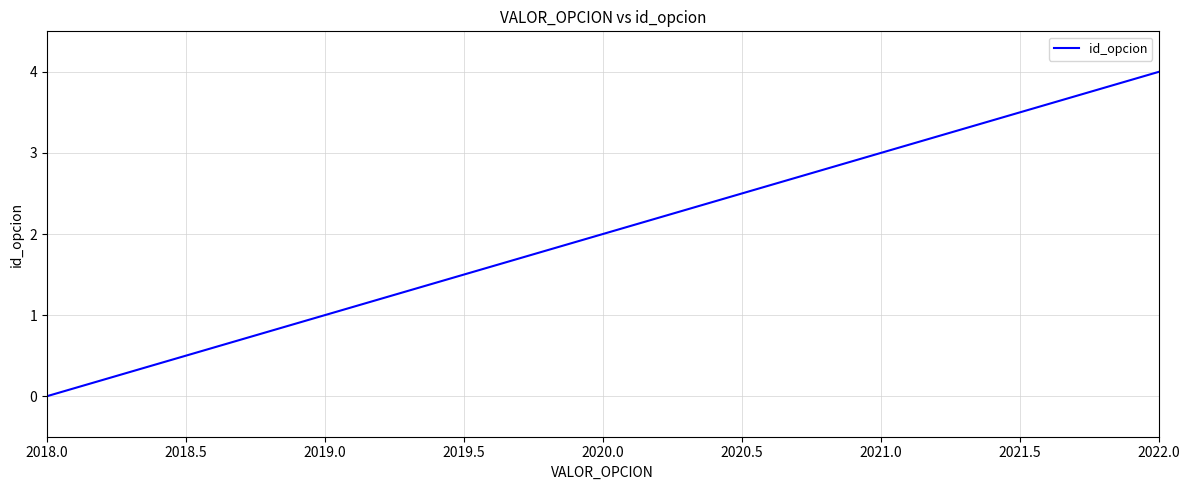

True or false: the data shows 7 at 2020.0.

False